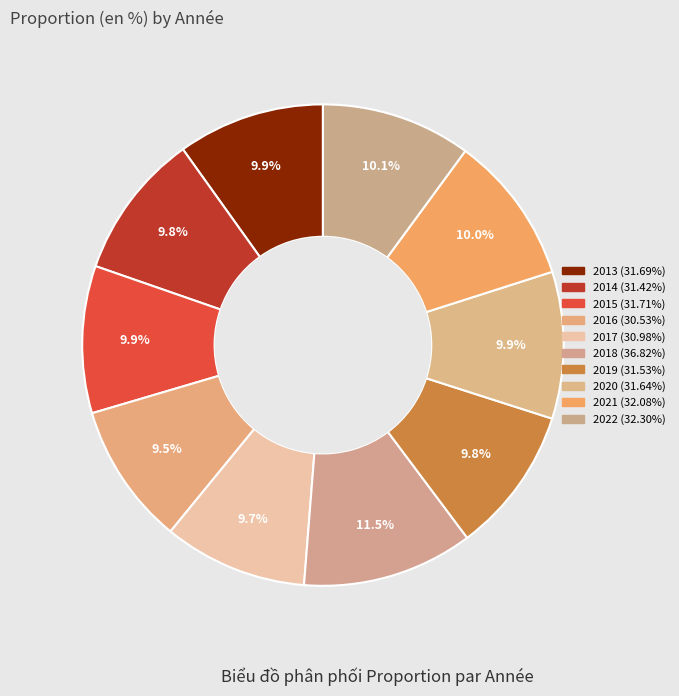

Which category has the biggest portion of the pie?

2018